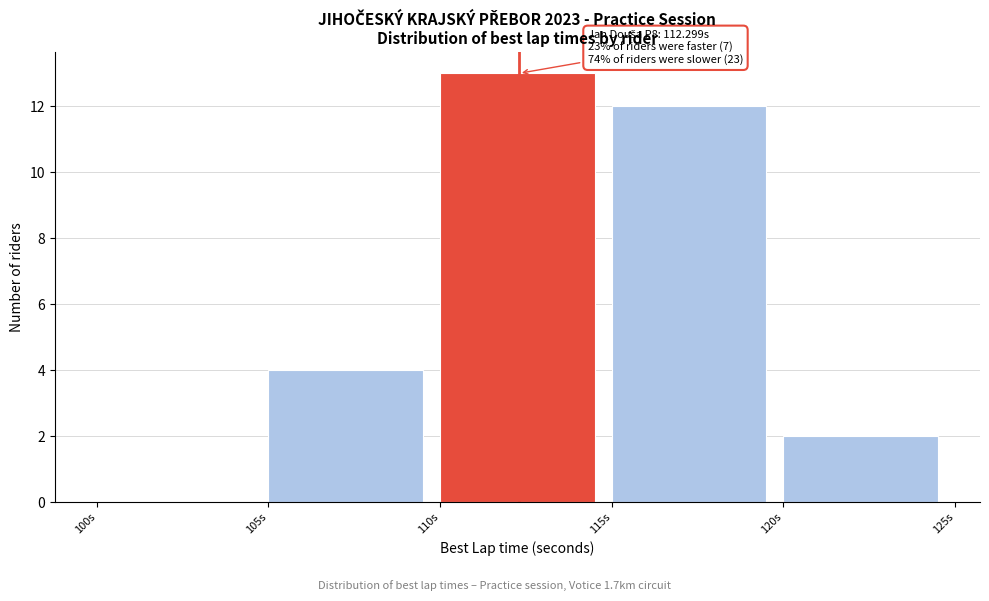

Which range on the x-axis has the tallest bar?

110 to 115